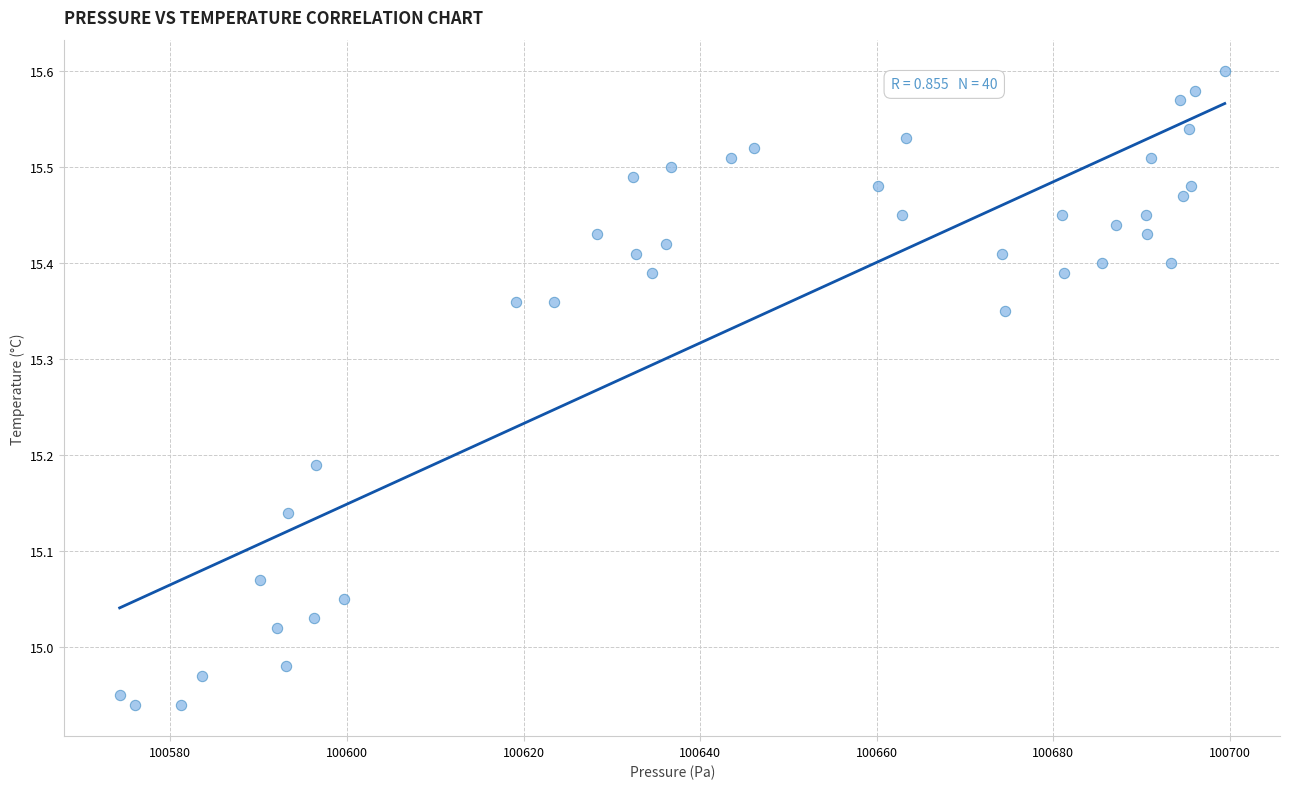

What is the range of Y values (max minus min)?

0.7